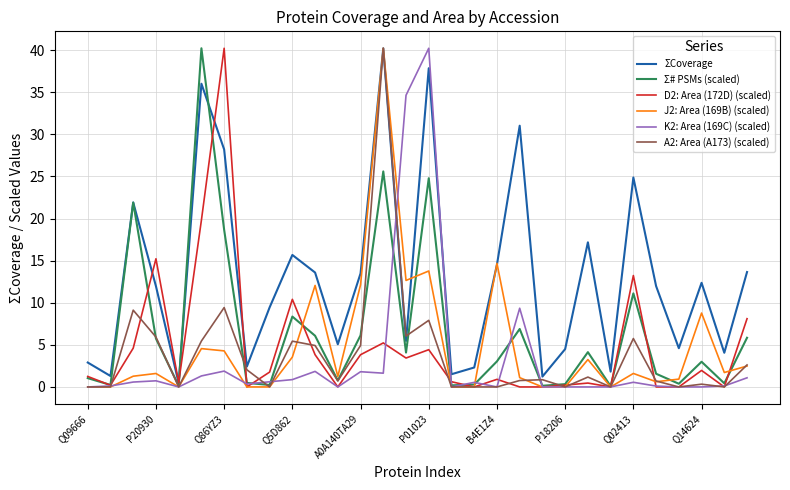

What is the minimum value for Σ# PSMs (scaled)?

0.1